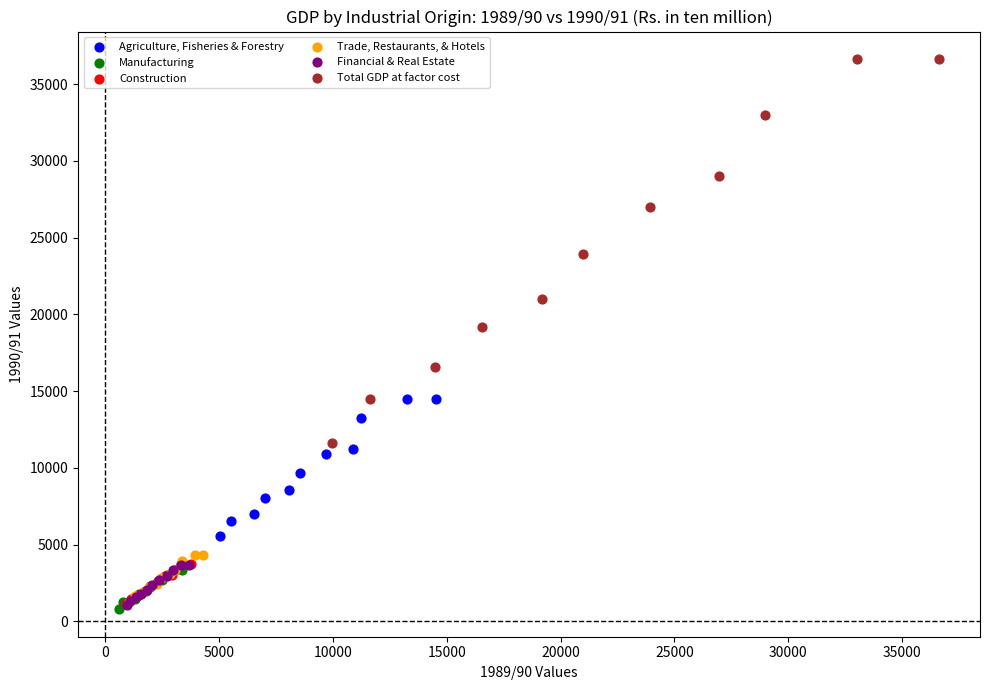

What are all the series names shown in the legend?

Agriculture, Fisheries & Forestry, Manufacturing, Construction, Trade, Restaurants, & Hotels, Financial & Real Estate, Total GDP at factor cost